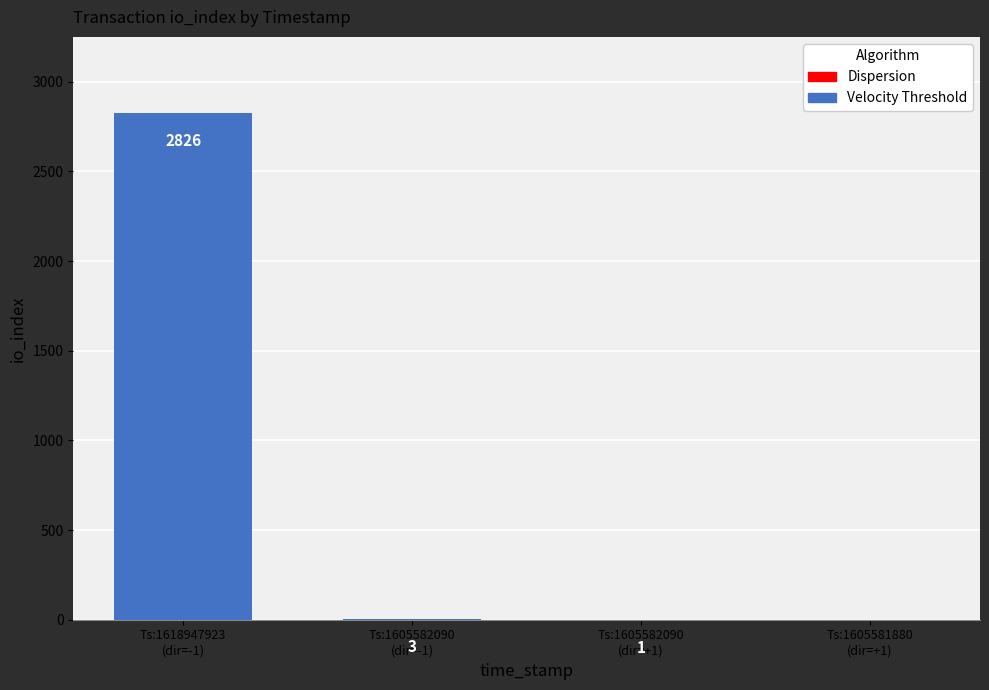

What is the sum of all values?

2830